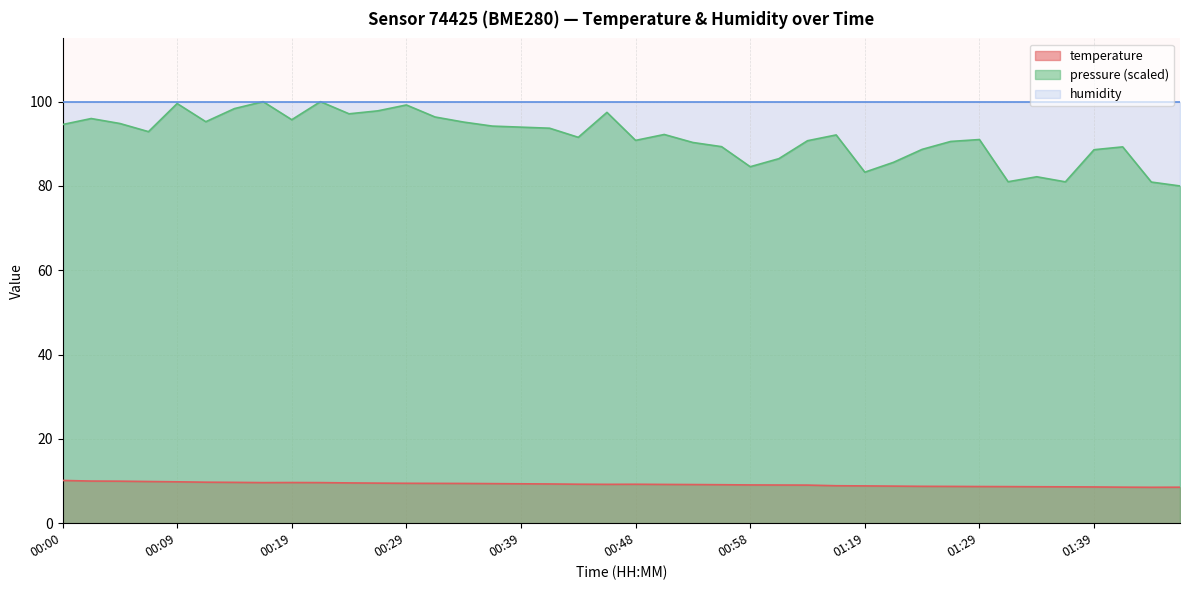

Which series has the widest spread of values?

pressure (scaled)